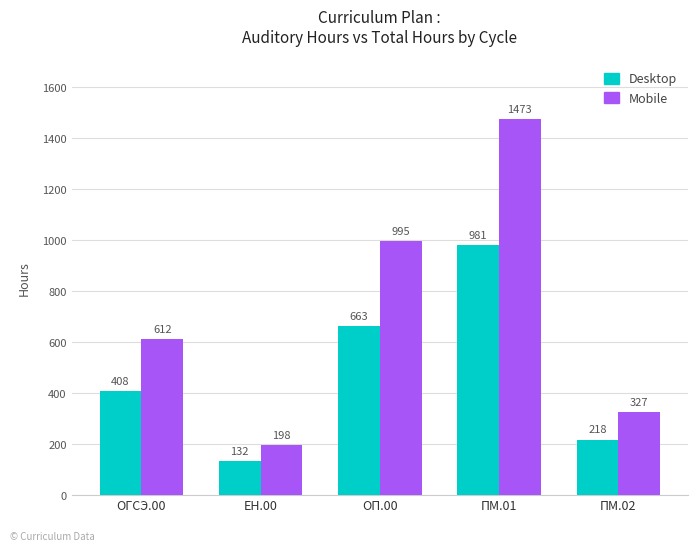

What position from the left is ЕН.00?

2